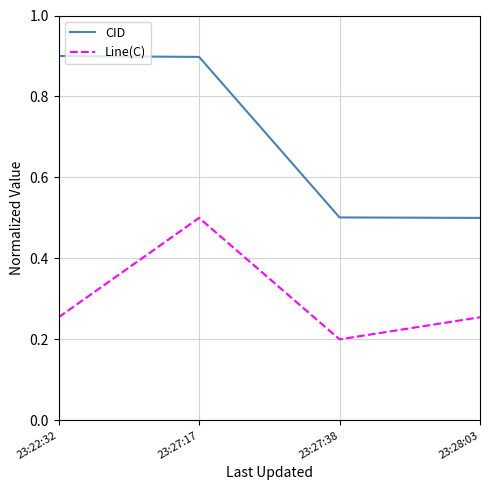

Which label corresponds to the smallest value in the chart?

23:27:38